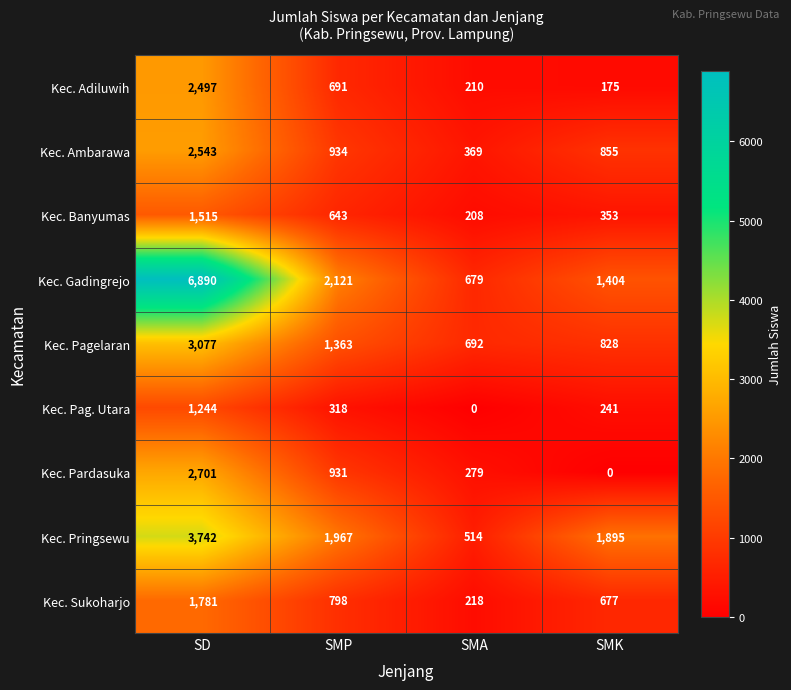

What is the difference between the Kec. Adiluwih values at SMP and SMA?

481